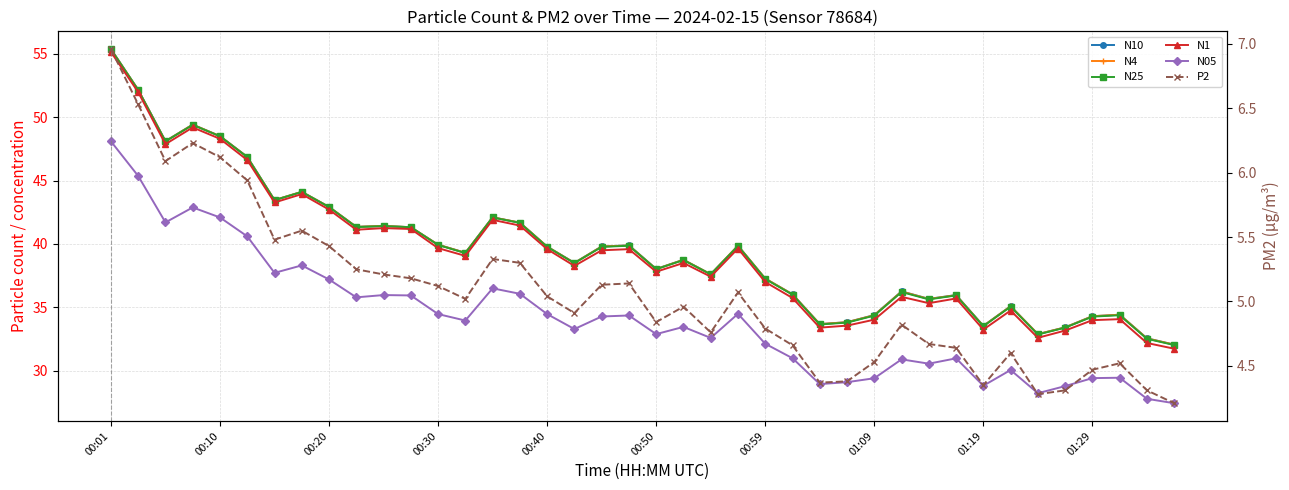

How many interior local valleys does the N05 series have?

11